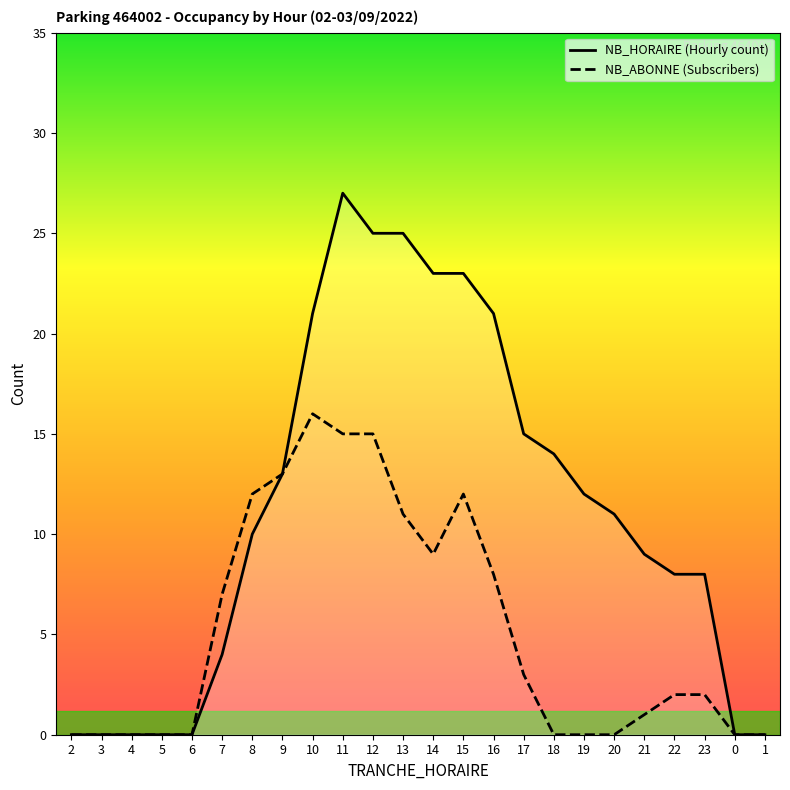

What is the difference between the second highest and second lowest values in the NB_ABONNE series?

15